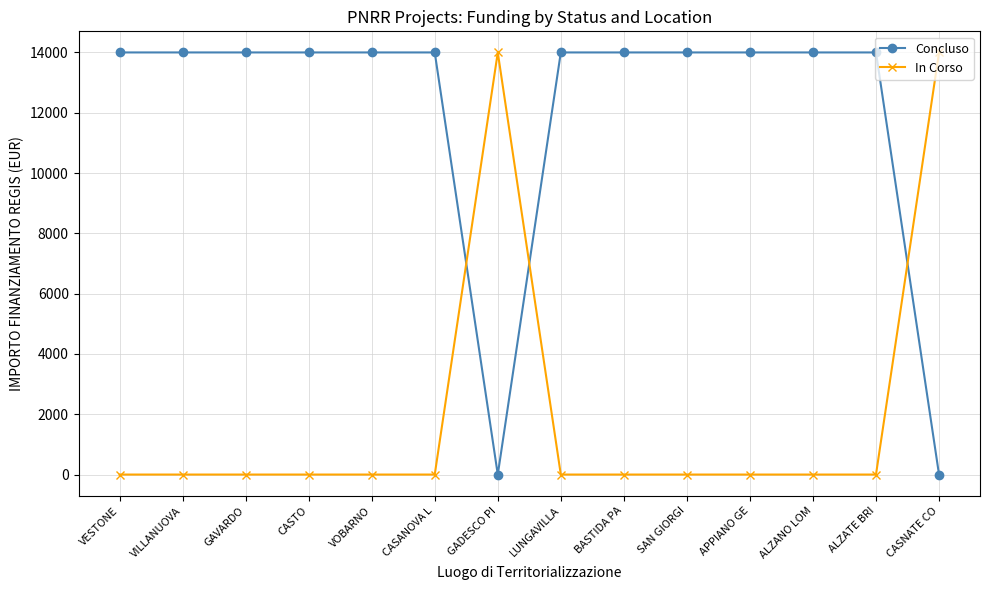

Is this an area chart (filled region under the line)?

No